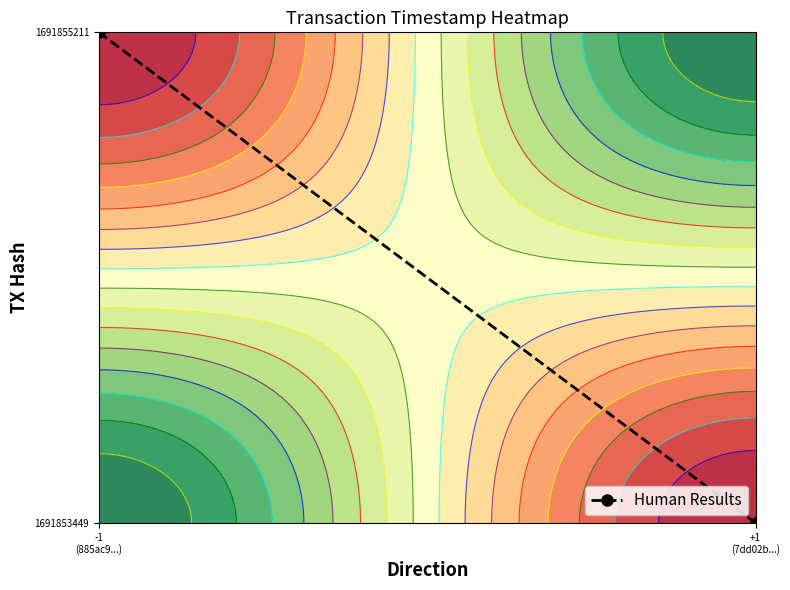

How many data points does each series have?

2